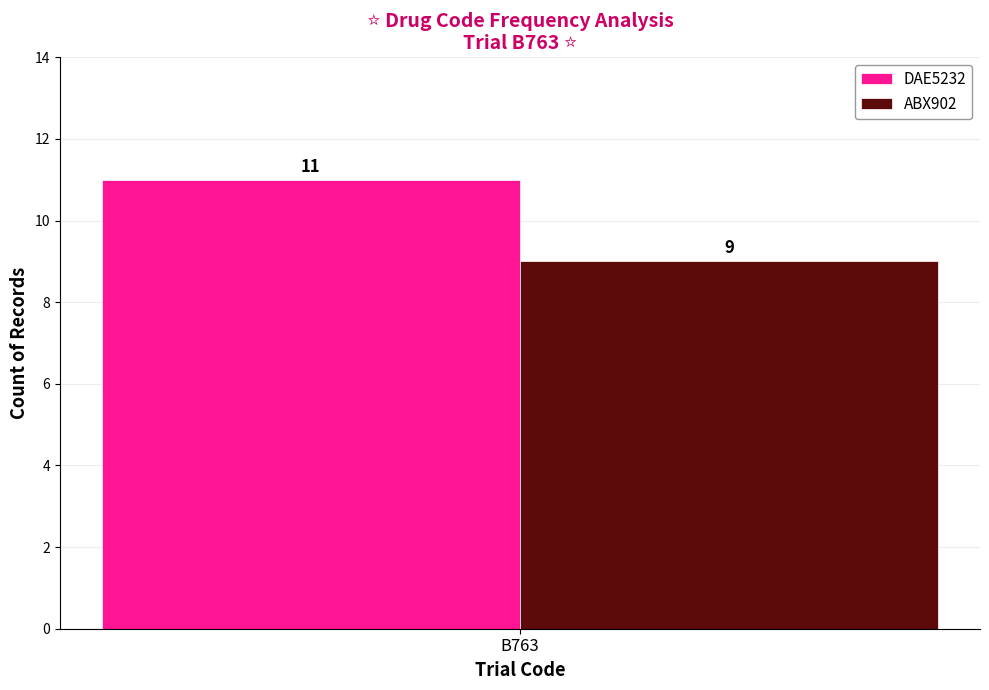

Reading left to right, what are all the values shown in this chart?

DAE5232: 11
ABX902: 9